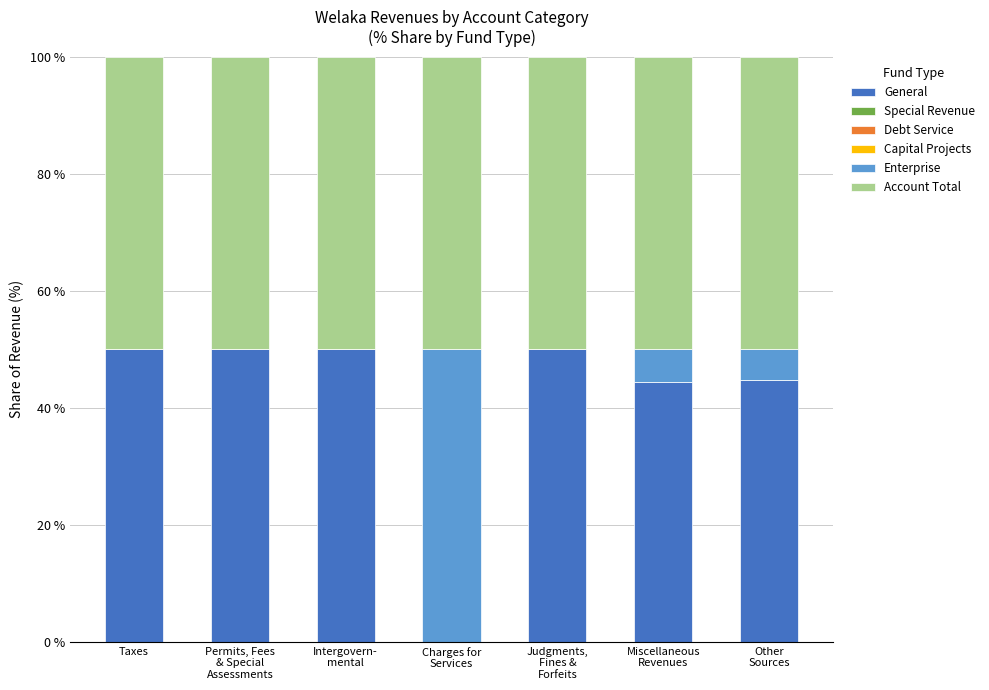

What is the sum of all General values?

289.1